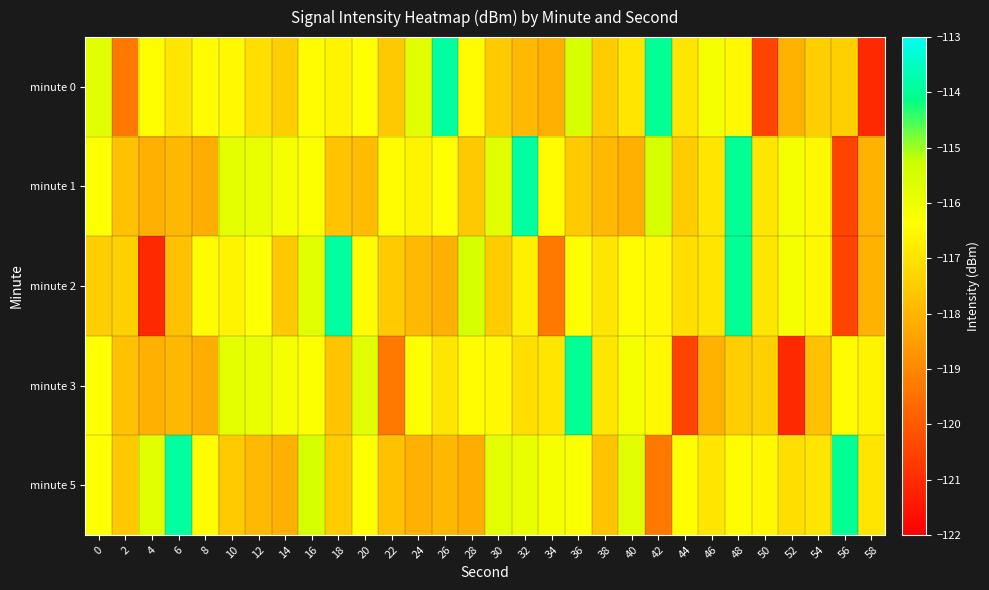

Which series has the largest range (max minus min)?

minute 0